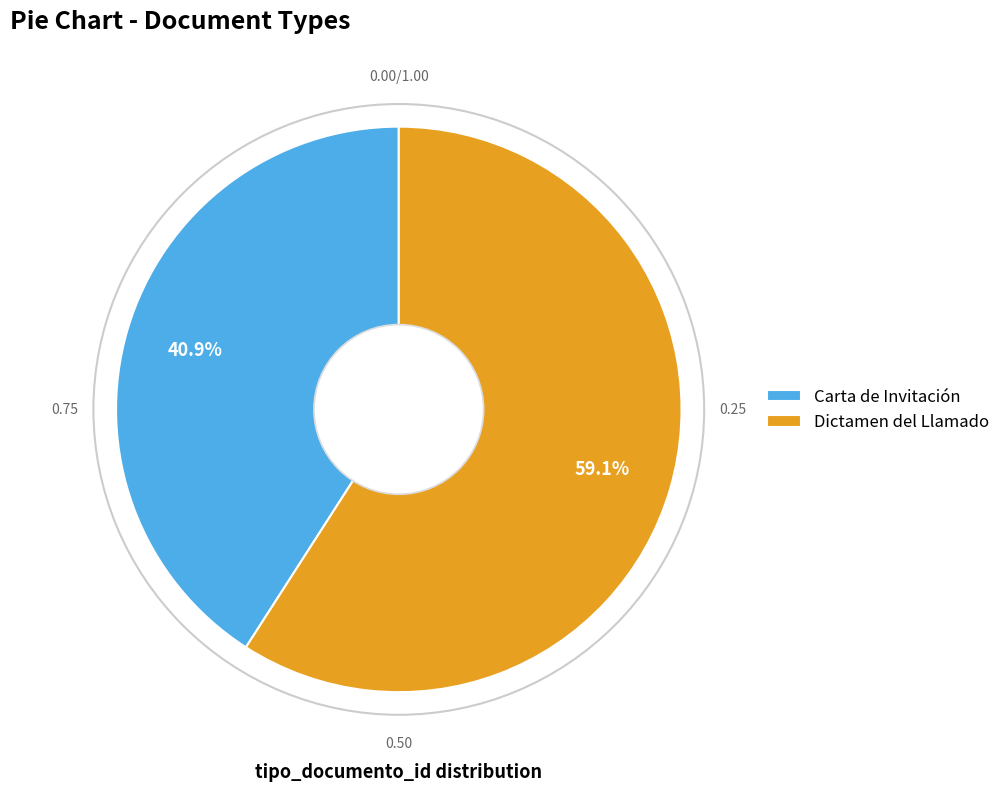

How much of the chart is everything except Carta de Invitación?

59.1%